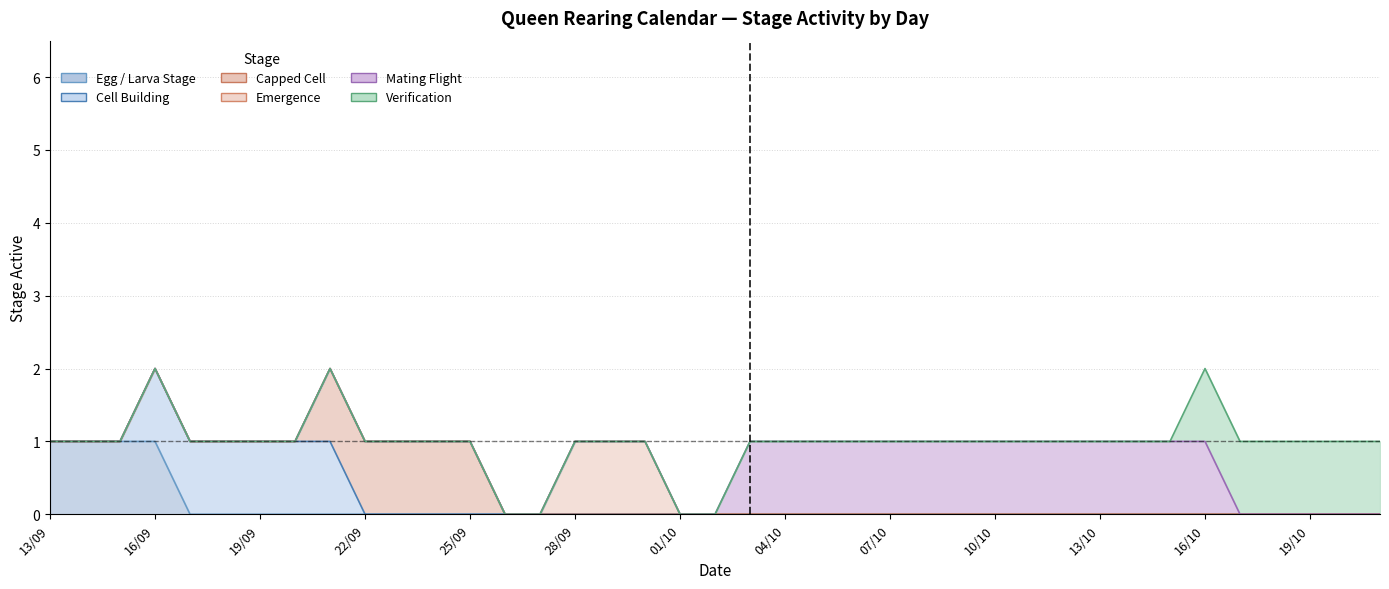

Reading left to right, extract all data points from this chart.

Egg / Larva Stage: 0=1	1=1	2=1	3=1	4=0	5=0	6=0	7=0	8=0	9=0	10=0	11=0	12=0	13=0	14=0	15=0	16=0	17=0	18=0	19=0	20=0	21=0	22=0	23=0	24=0	25=0	26=0	27=0	28=0	29=0	30=0	31=0	32=0	33=0	34=0	35=0	36=0	37=0	38=0
Cell Building: 0=0	1=0	2=0	3=1	4=1	5=1	6=1	7=1	8=1	9=0	10=0	11=0	12=0	13=0	14=0	15=0	16=0	17=0	18=0	19=0	20=0	21=0	22=0	23=0	24=0	25=0	26=0	27=0	28=0	29=0	30=0	31=0	32=0	33=0	34=0	35=0	36=0	37=0	38=0
Capped Cell: 0=0	1=0	2=0	3=0	4=0	5=0	6=0	7=0	8=1	9=1	10=1	11=1	12=1	13=0	14=0	15=0	16=0	17=0	18=0	19=0	20=0	21=0	22=0	23=0	24=0	25=0	26=0	27=0	28=0	29=0	30=0	31=0	32=0	33=0	34=0	35=0	36=0	37=0	38=0
Emergence: 0=0	1=0	2=0	3=0	4=0	5=0	6=0	7=0	8=0	9=0	10=0	11=0	12=0	13=0	14=0	15=1	16=1	17=1	18=0	19=0	20=0	21=0	22=0	23=0	24=0	25=0	26=0	27=0	28=0	29=0	30=0	31=0	32=0	33=0	34=0	35=0	36=0	37=0	38=0
Mating Flight: 0=0	1=0	2=0	3=0	4=0	5=0	6=0	7=0	8=0	9=0	10=0	11=0	12=0	13=0	14=0	15=0	16=0	17=0	18=0	19=0	20=1	21=1	22=1	23=1	24=1	25=1	26=1	27=1	28=1	29=1	30=1	31=1	32=1	33=1	34=0	35=0	36=0	37=0	38=0
Verification: 0=0	1=0	2=0	3=0	4=0	5=0	6=0	7=0	8=0	9=0	10=0	11=0	12=0	13=0	14=0	15=0	16=0	17=0	18=0	19=0	20=0	21=0	22=0	23=0	24=0	25=0	26=0	27=0	28=0	29=0	30=0	31=0	32=0	33=1	34=1	35=1	36=1	37=1	38=1